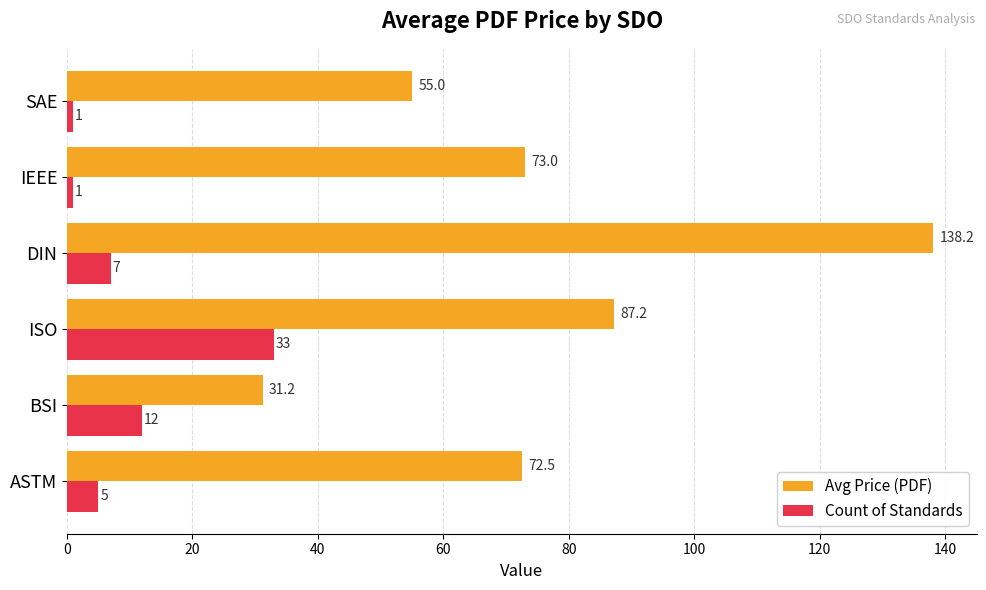

What is the difference between the maximum and minimum values in the Avg Price (PDF) series?

107.0